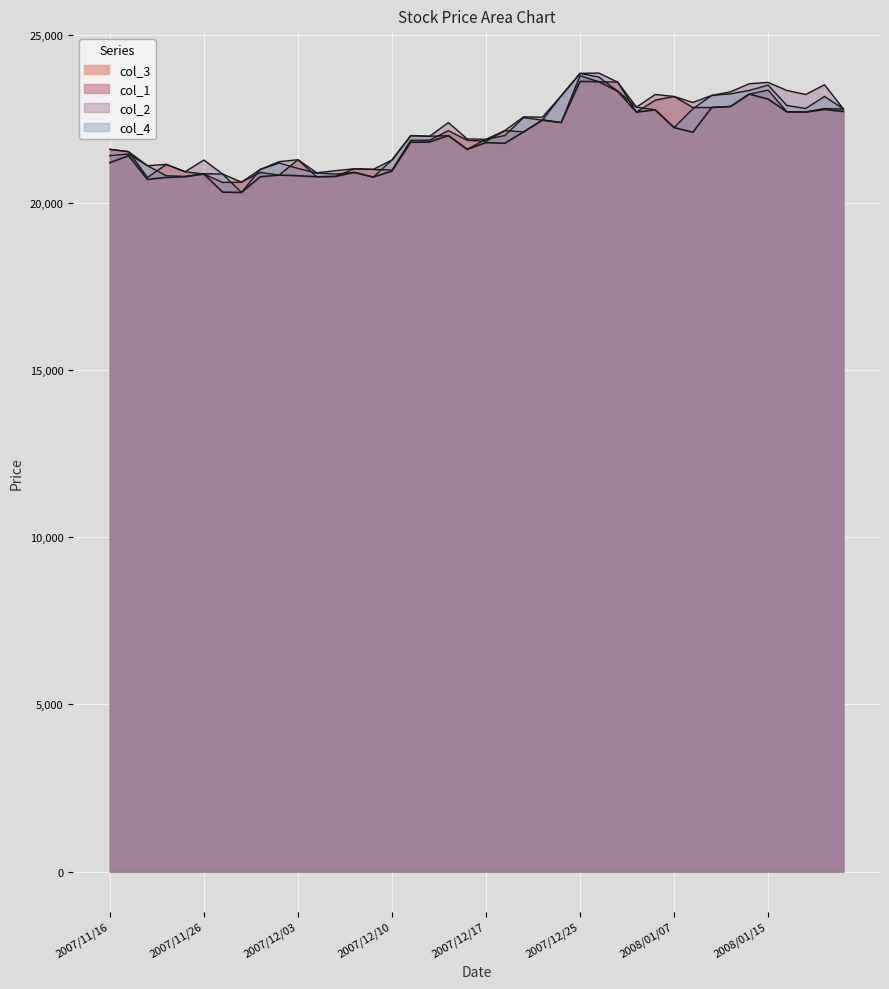

At which category does col_2 reach its first local valley?

2007/11/20